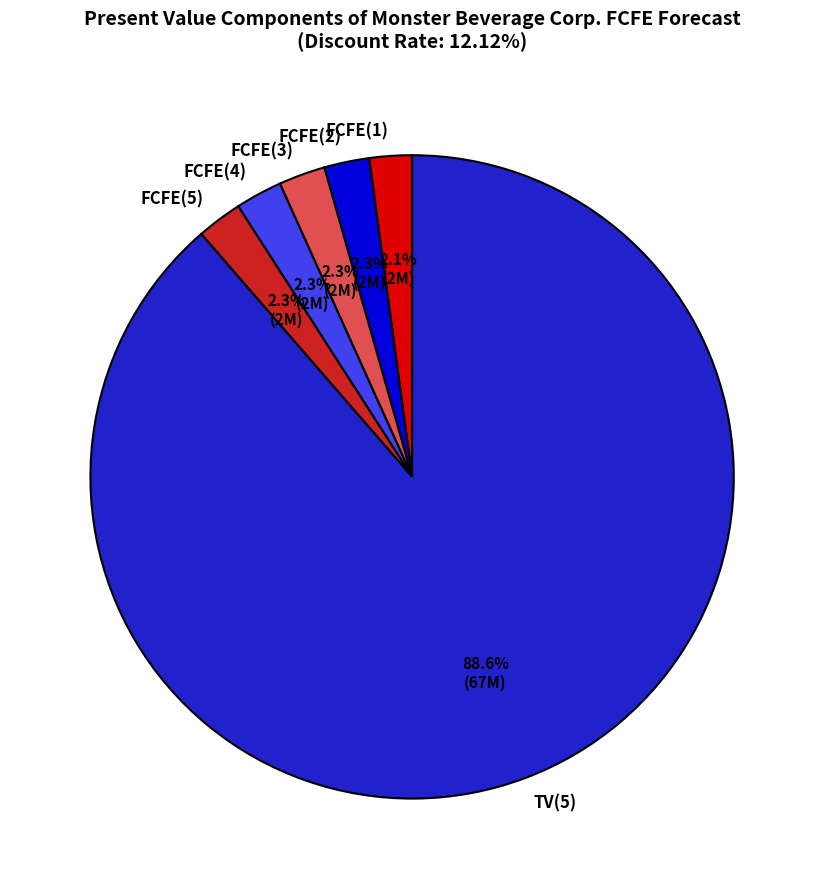

Approximately how many times larger is the value at FCFE(2) compared to FCFE(1)?

1.1